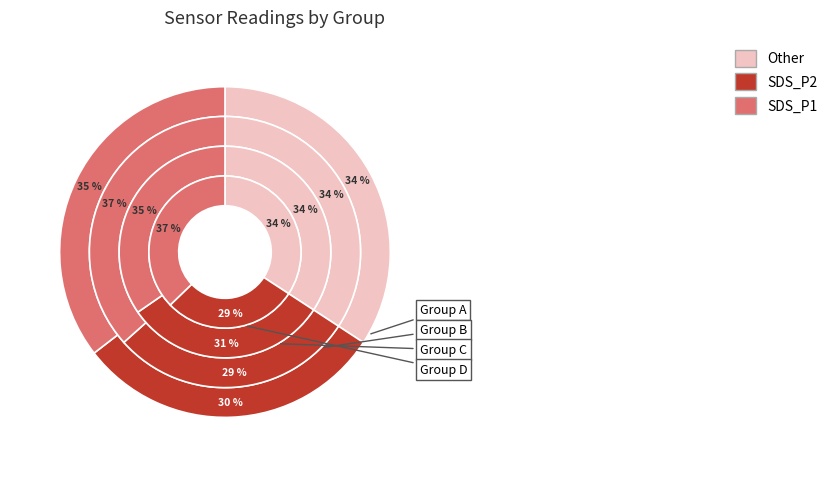

Is there any slice that represents more than half of the pie?

No